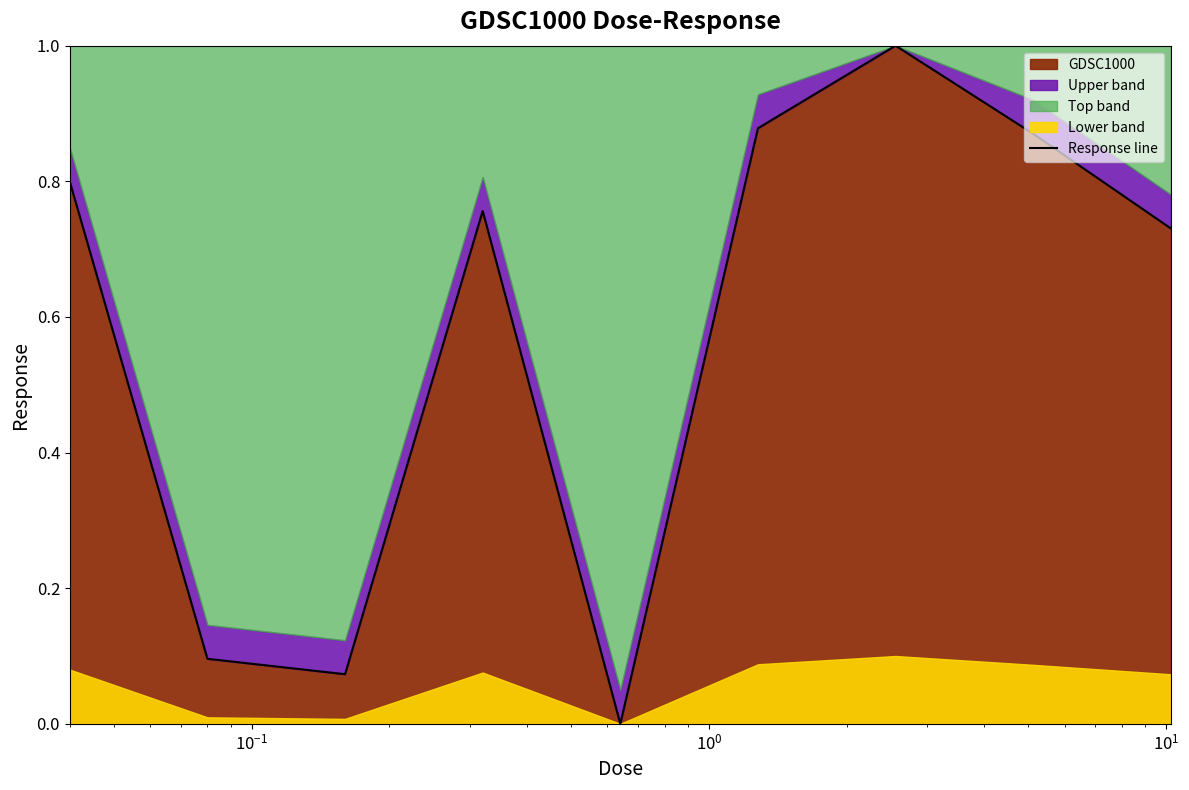

Reading left to right, list all the values displayed in this chart.

0.8	0.1	0.1	0.8	0.0	0.9	1.0	0.9	0.7